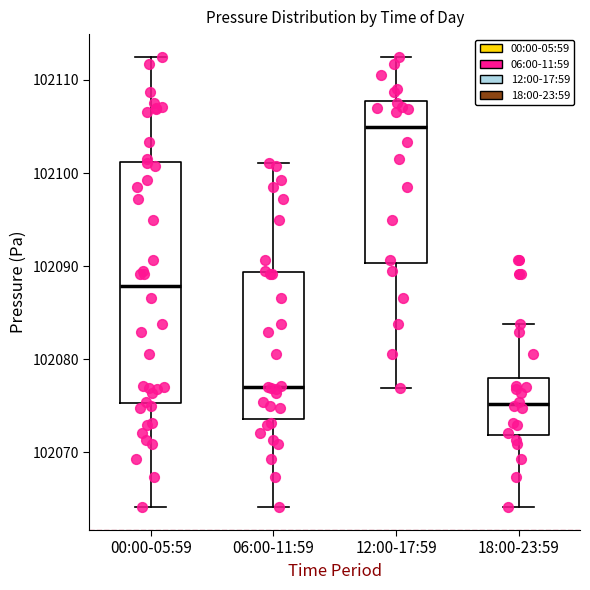

Reading left to right, read every box against the y-axis: the position of its median line, the range the box covers, and the ends of its whiskers. The values are not printed on the chart, so give them approximately, as read against the axis.

00:00-05:59: median 102088, box 102075 to 102101, whiskers 102064 to 102113
06:00-11:59: median 102077, box 102074 to 102089, whiskers 102064 to 102101
12:00-17:59: median 102105, box 102090 to 102108, whiskers 102077 to 102113
18:00-23:59: median 102075, box 102072 to 102078, whiskers 102064 to 102084